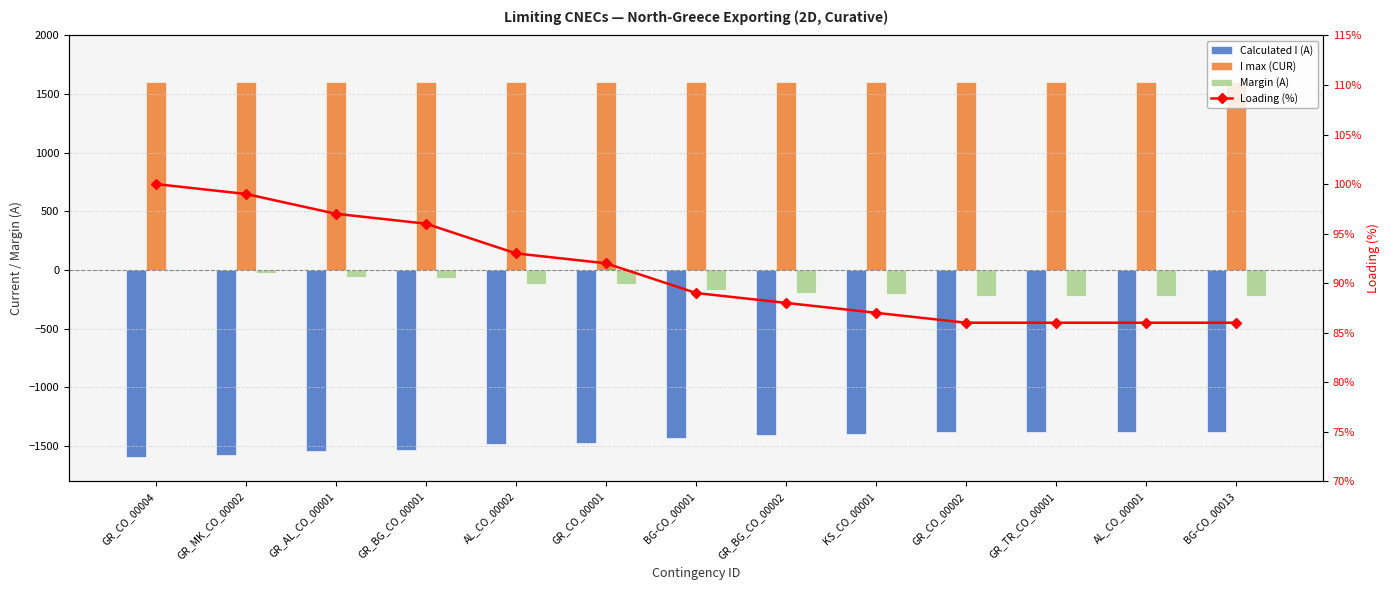

What is the label of the 10th bar from the right?

GR_BG_CO_00001